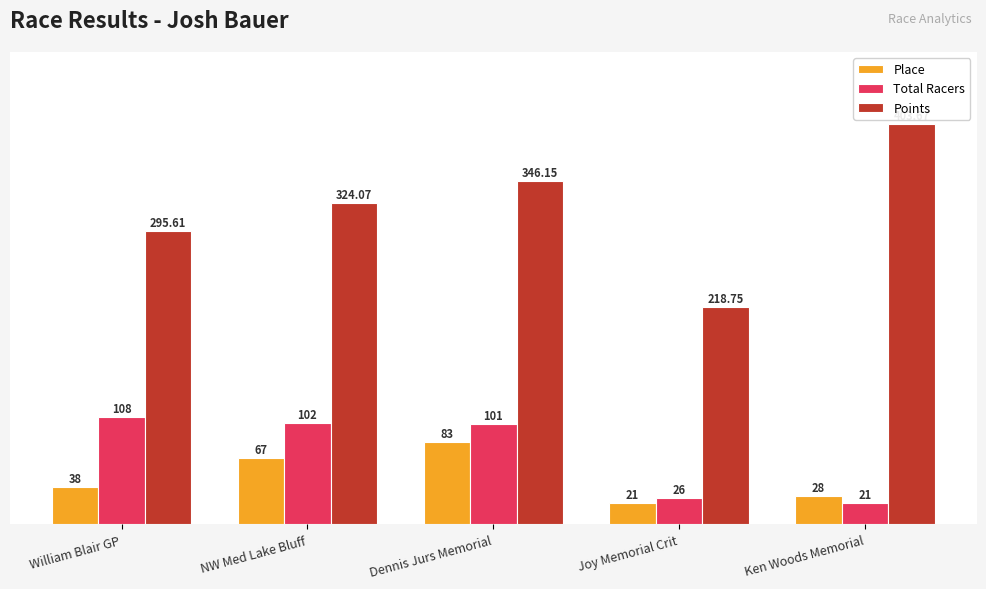

Where does the Total Racers series first go above 101?

William Blair GP